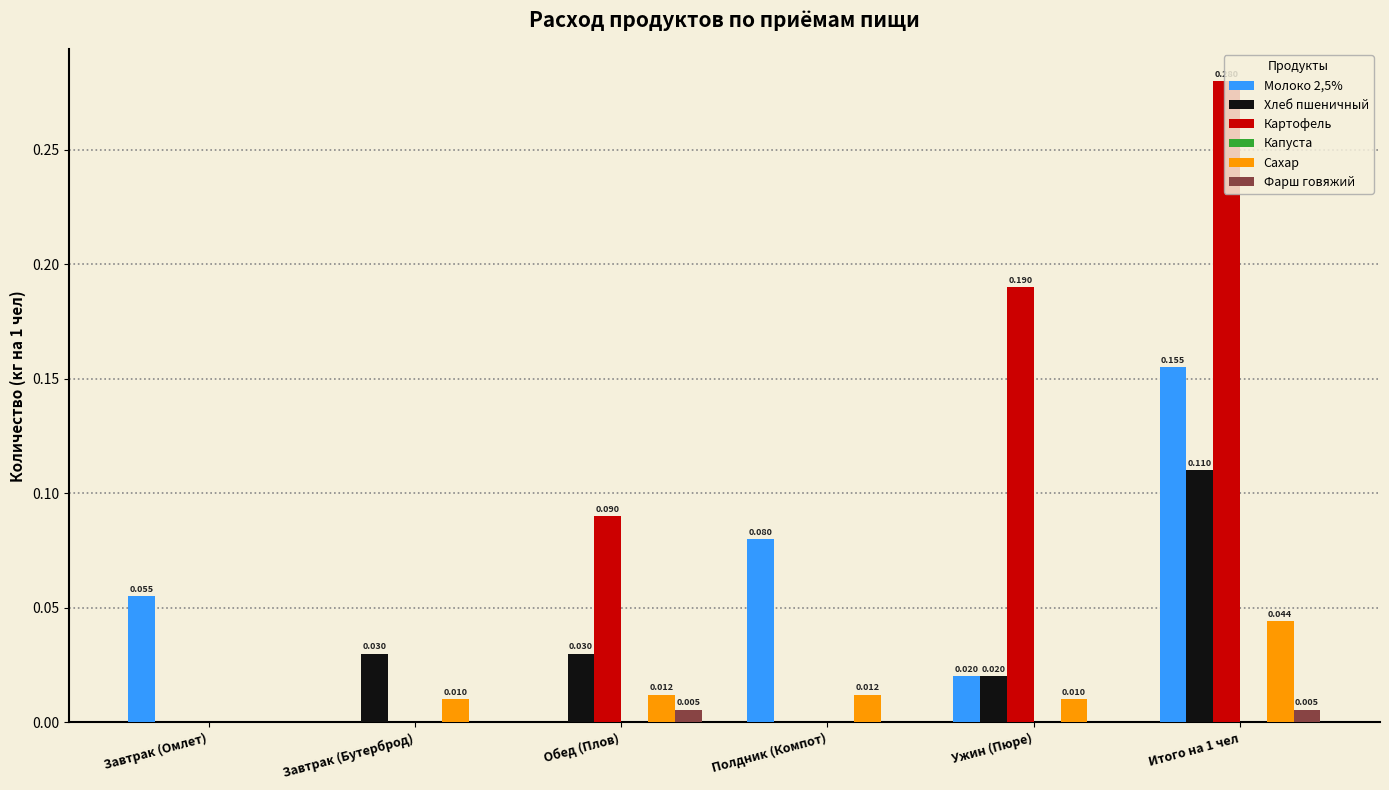

Which series changed the most between Завтрак (Бутерброд) and Ужин (Пюре)?

Картофель